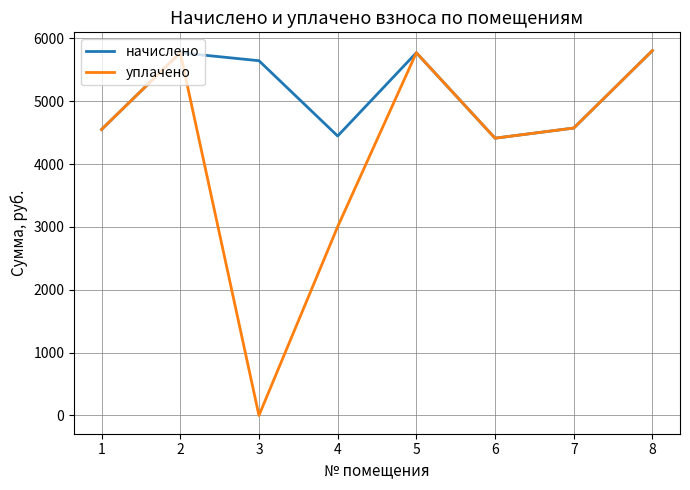

How many interior local peaks does the уплачено series have?

2